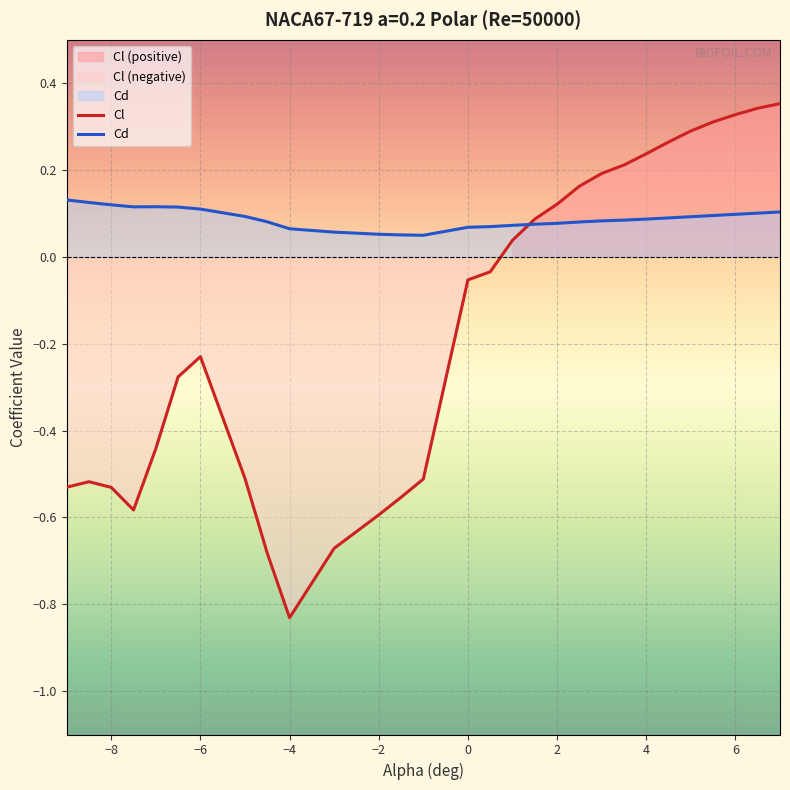

How many data points in Cl are less than 0?

17